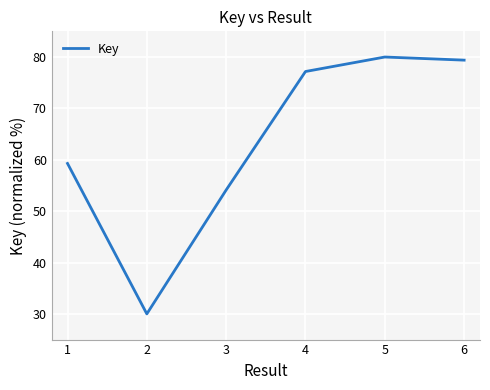

What is the change in value from 1 to 2?

-29.3